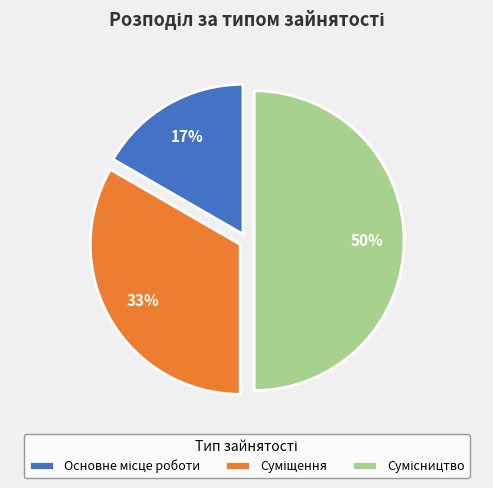

To the nearest percent, what is the average slice percentage?

33%